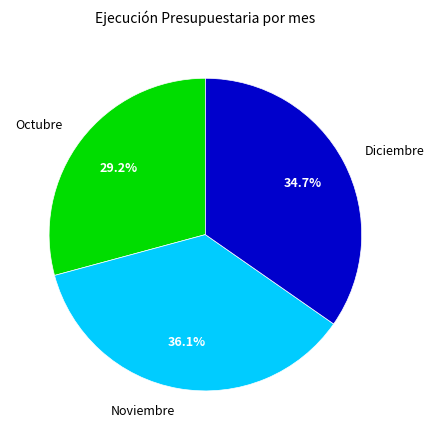

Which category has the smallest portion of the pie?

Octubre